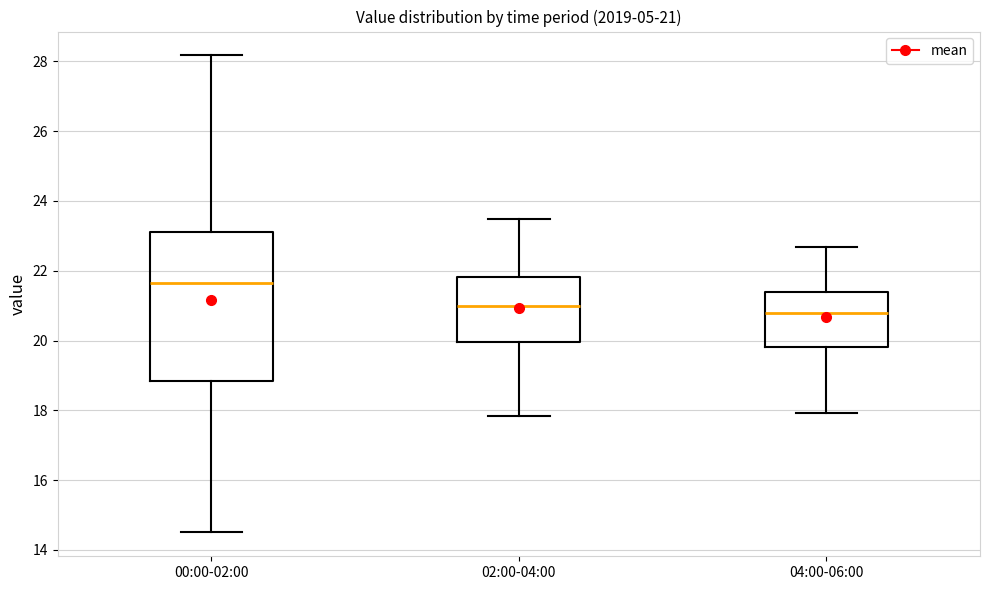

Comparing the boxes themselves (not the whiskers), which one is the tallest?

00:00-02:00